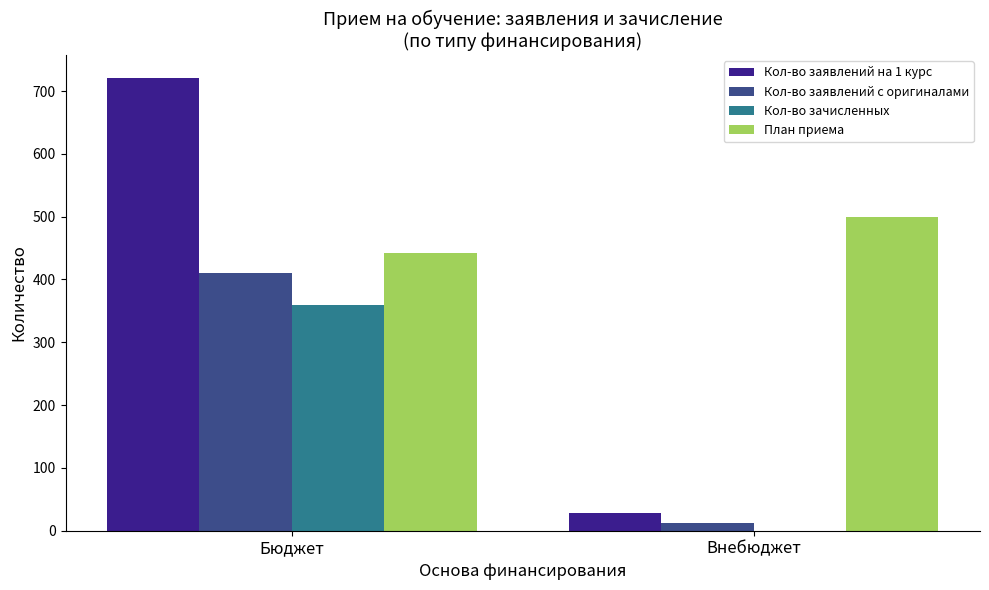

At which label is План приема closest to 471?

Бюджет